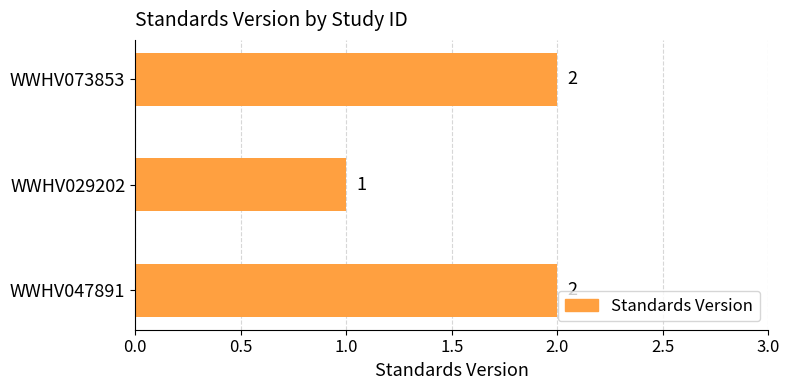

What is the greatest value displayed?

2